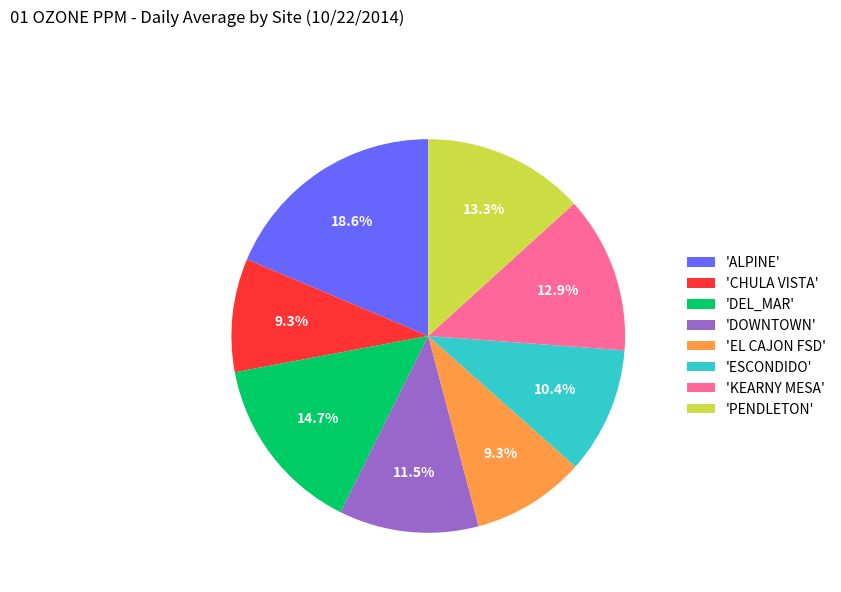

Is there a majority slice in this chart?

No